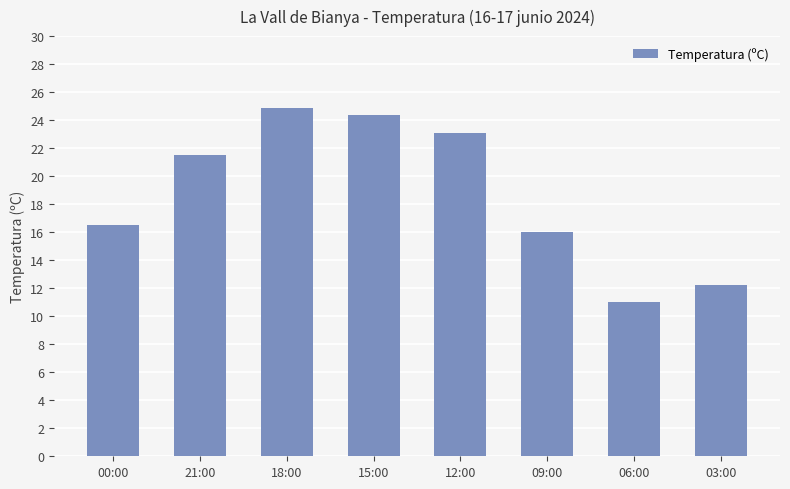

What is the label of the 5th bar from the left?

12:00